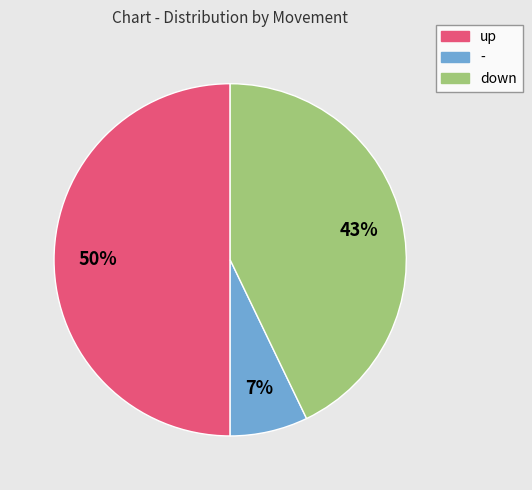

What is the smallest slice in the pie chart?

-